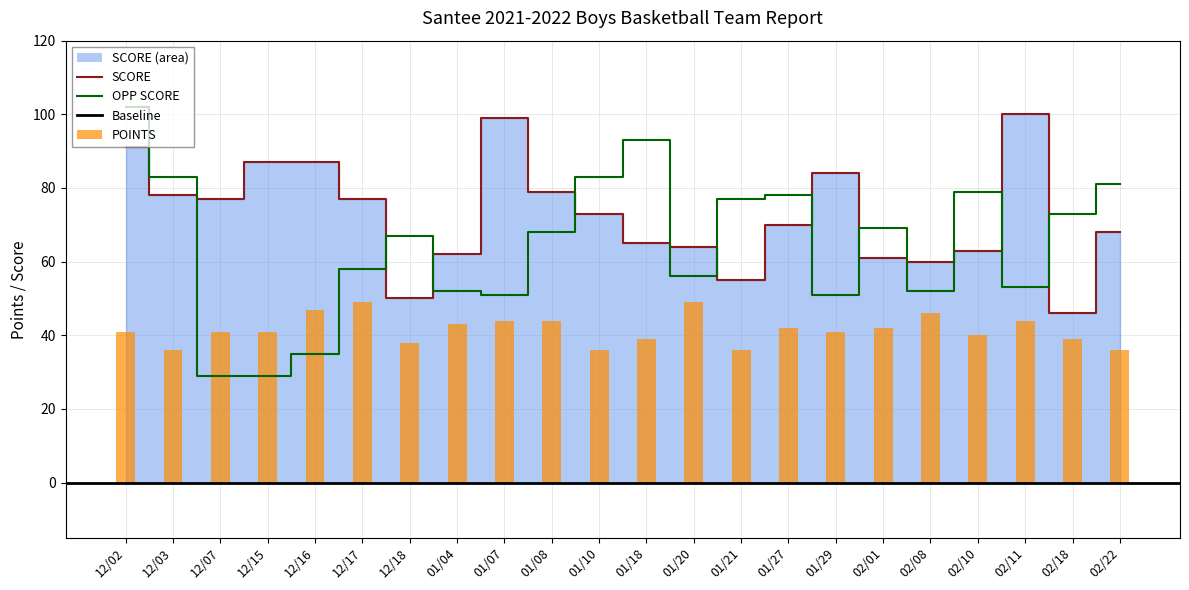

At which label is POINTS closest to 42?

01/27